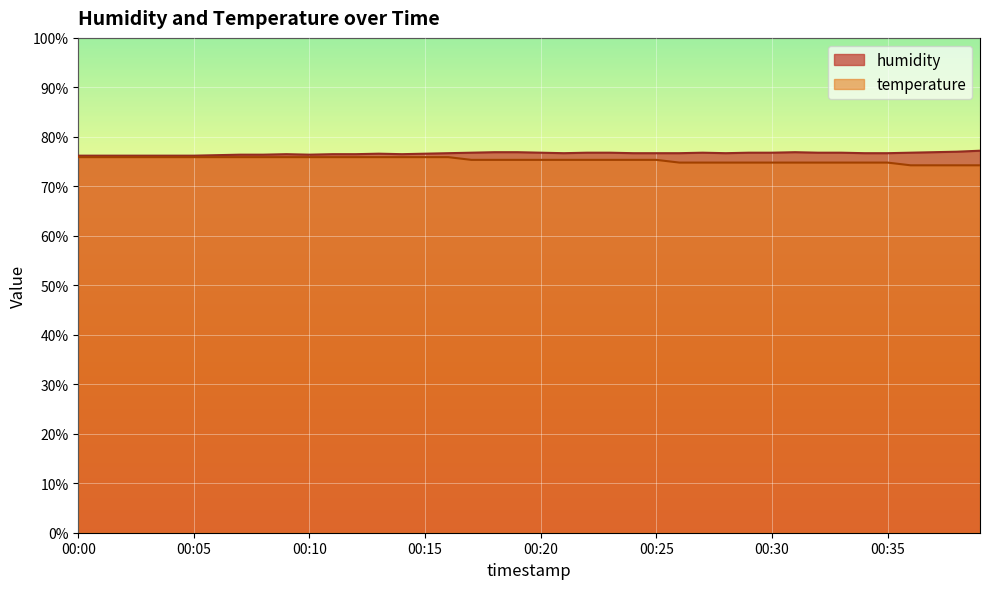

What is the difference between the highest and lowest values at 00:30?

2.0